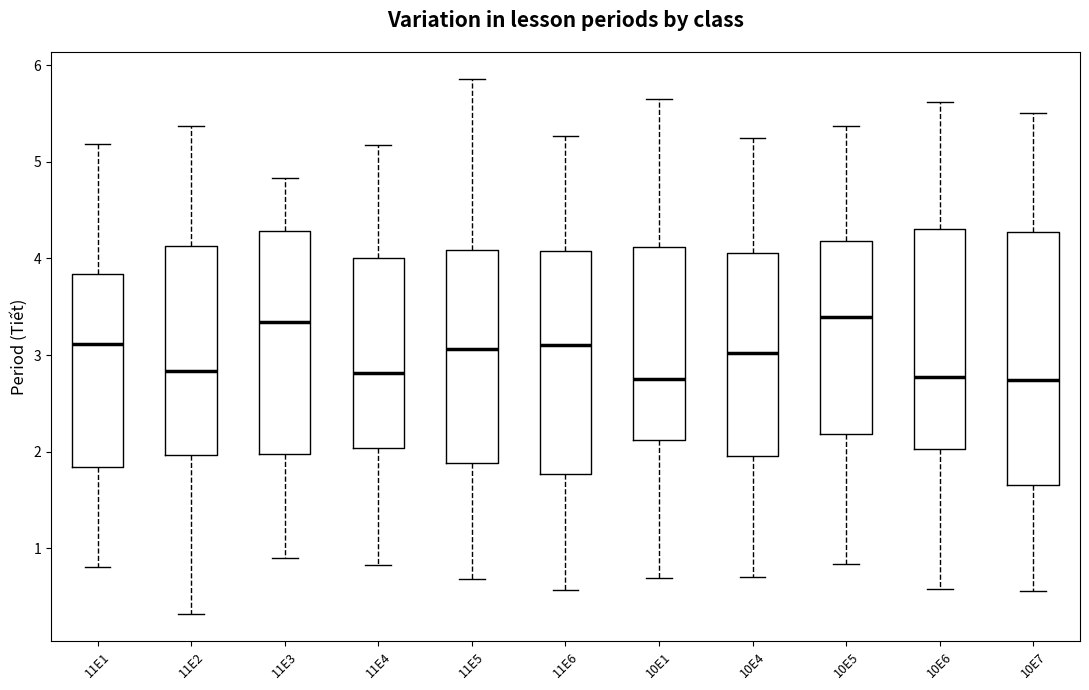

Reading left to right, read every box against the y-axis: the position of its median line, the range the box covers, and the ends of its whiskers. The values are not printed on the chart, so give them approximately, as read against the axis.

11E1: median 3.1, box 1.8 to 3.8, whiskers 0.8 to 5.2
11E2: median 2.8, box 2.0 to 4.1, whiskers 0.3 to 5.4
11E3: median 3.3, box 2.0 to 4.3, whiskers 0.9 to 4.8
11E4: median 2.8, box 2.0 to 4.0, whiskers 0.8 to 5.2
11E5: median 3.1, box 1.9 to 4.1, whiskers 0.7 to 5.9
11E6: median 3.1, box 1.8 to 4.1, whiskers 0.6 to 5.3
10E1: median 2.7, box 2.1 to 4.1, whiskers 0.7 to 5.7
10E4: median 3.0, box 2.0 to 4.1, whiskers 0.7 to 5.2
10E5: median 3.4, box 2.2 to 4.2, whiskers 0.8 to 5.4
10E6: median 2.8, box 2.0 to 4.3, whiskers 0.6 to 5.6
10E7: median 2.7, box 1.7 to 4.3, whiskers 0.6 to 5.5